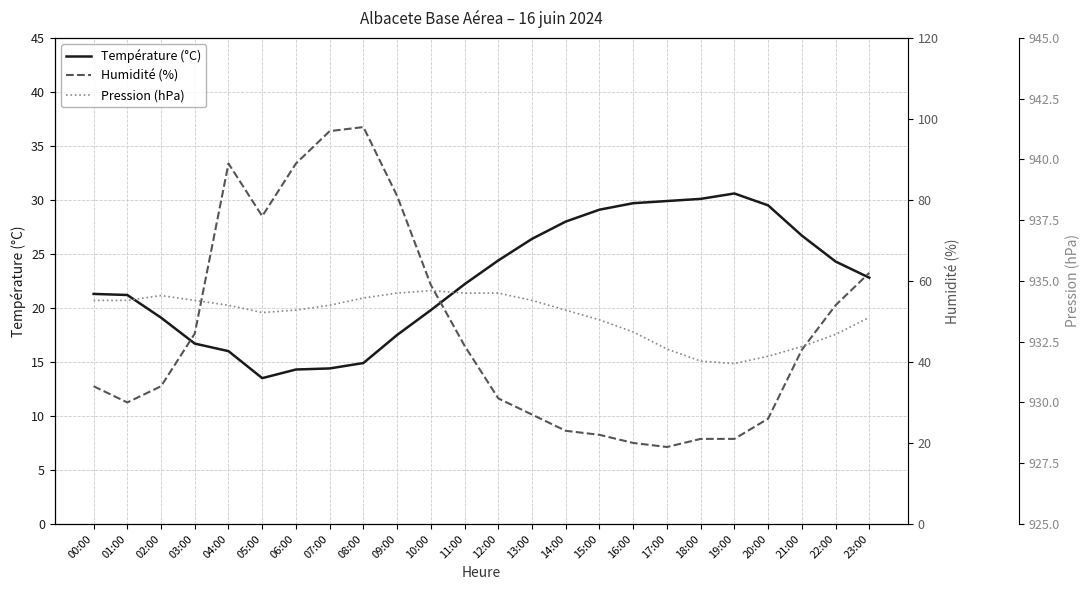

What is the label of the 14th point from the right?

10:00